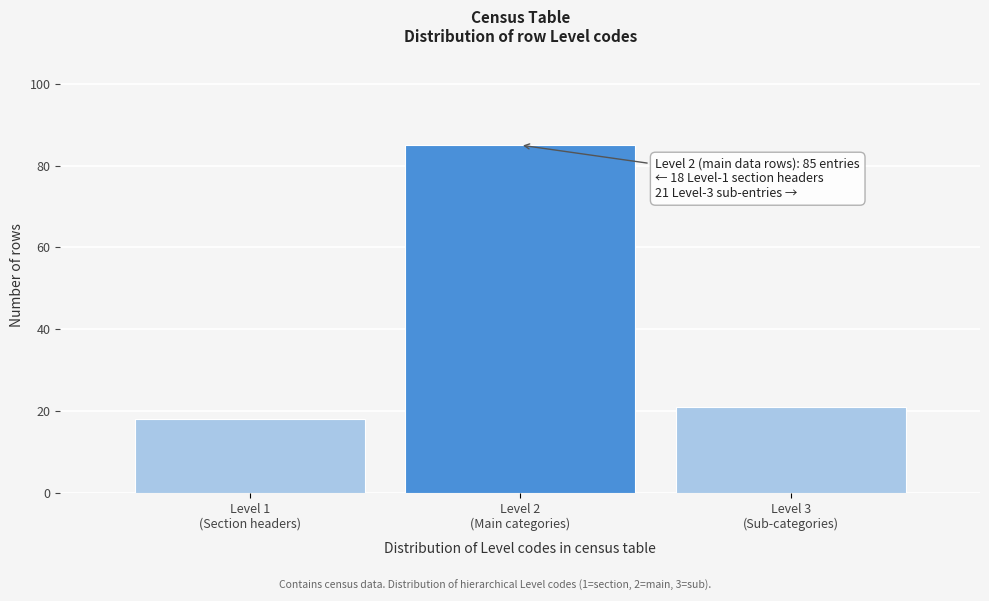

Reading left to right, transcribe all the data shown in this chart.

18	85	21